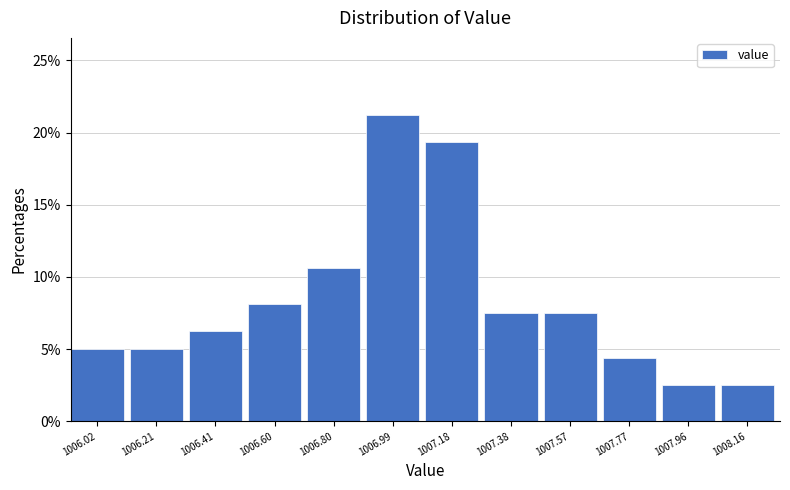

True or false: the data shows 4.4 at 1007.77.

True